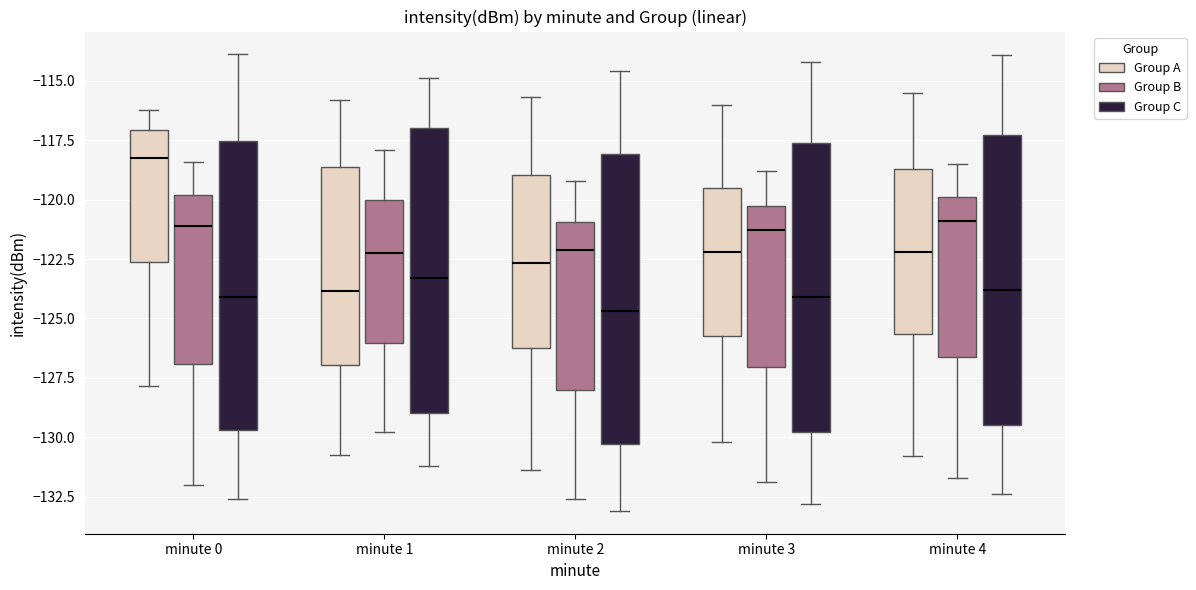

Where is the lower edge of the box for minute 3 (Group C) on the y-axis? The values are not printed on the chart, so give them approximately, as read against the axis.

-130.0